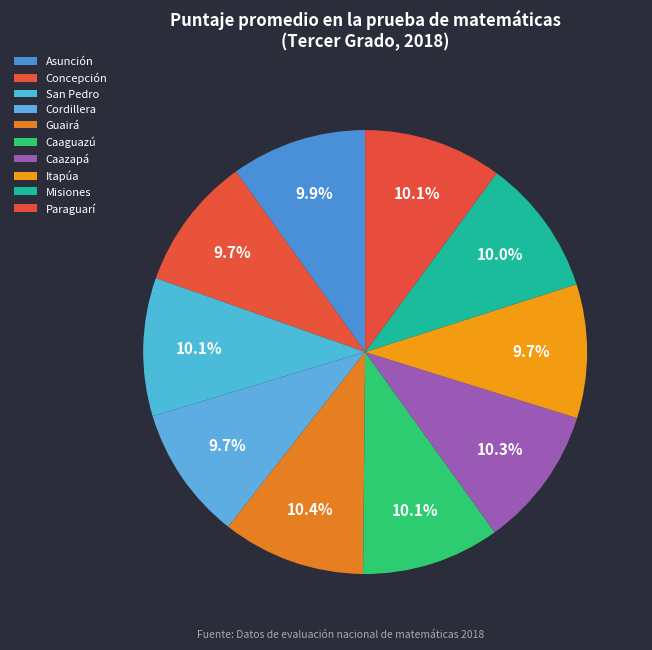

Is there any slice that represents more than half of the pie?

No